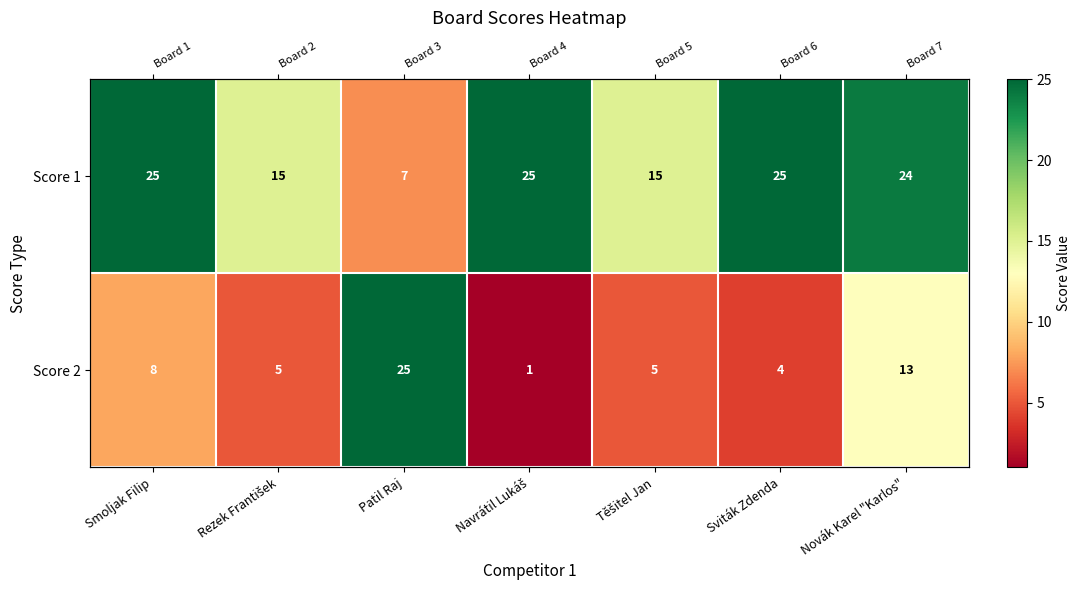

Which has a higher value, Navrátil Lukáš or Novák Karel "Karlos"?

Navrátil Lukáš